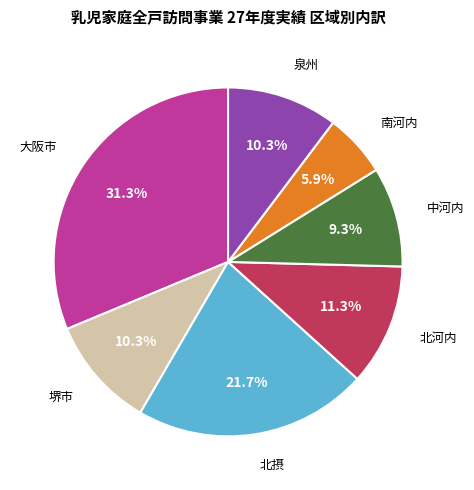

Is there any slice that represents more than half of the pie?

No